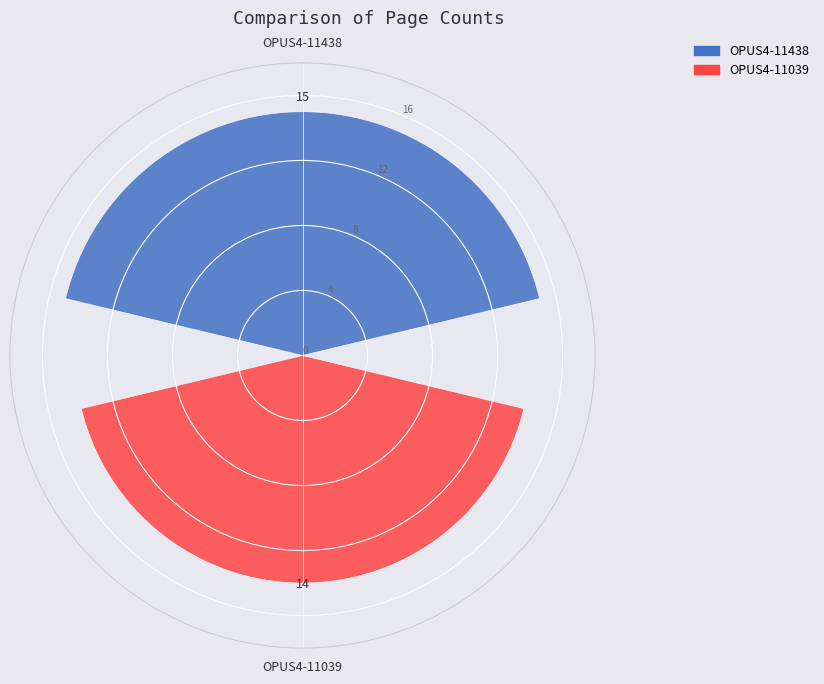

What is the smallest value displayed?

14